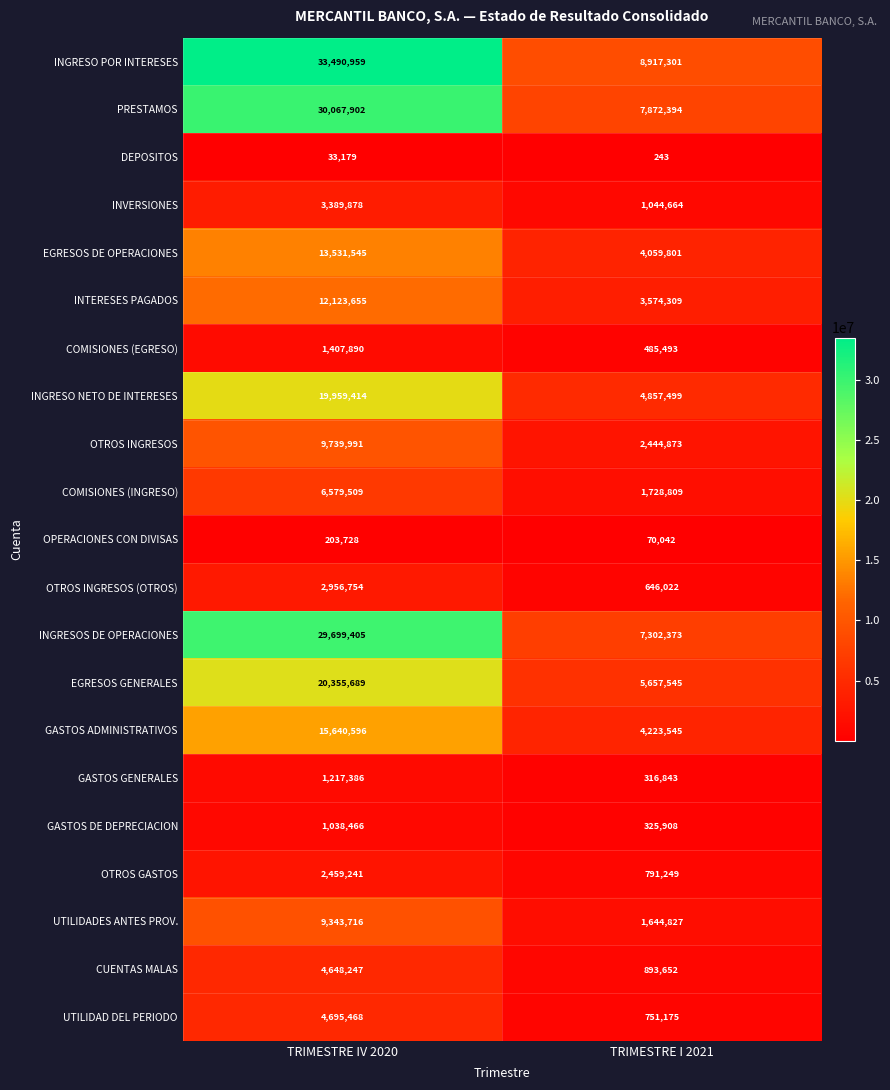

What is the spread (max minus min) of values at TRIMESTRE IV 2020?

33457780